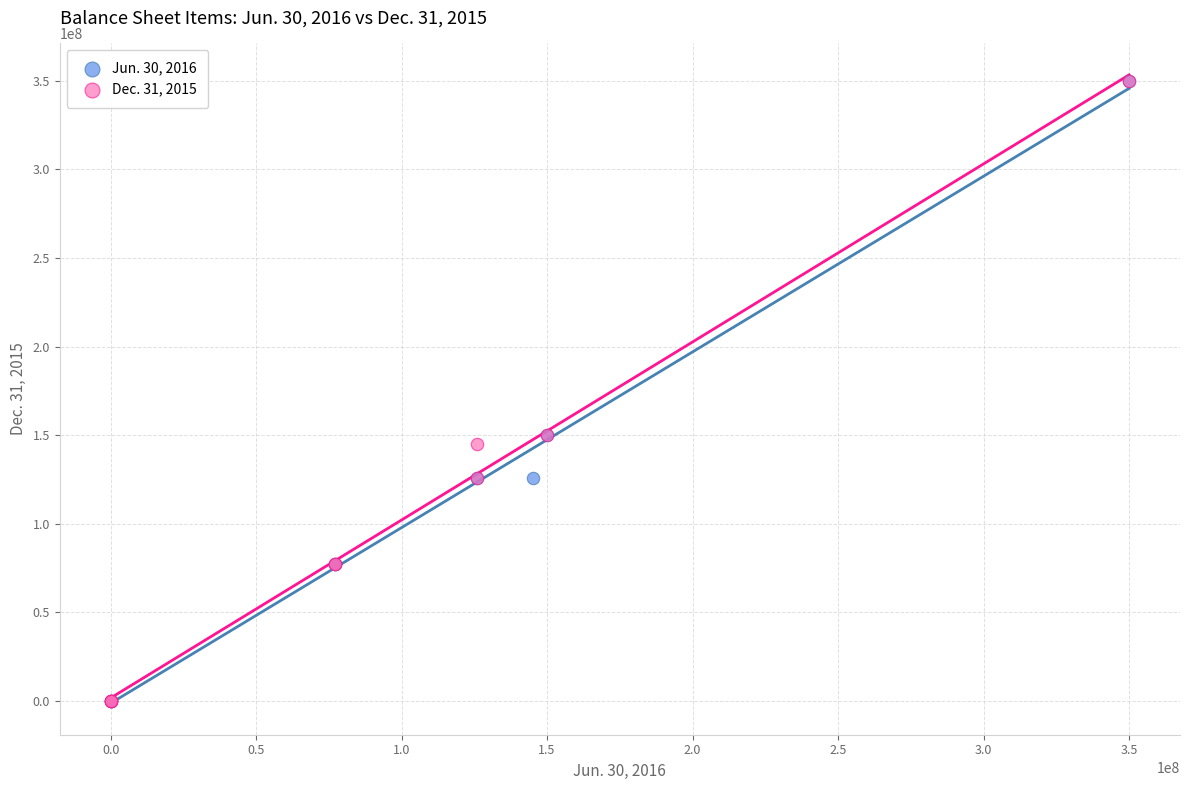

What are all the series names shown in the legend?

Jun. 30, 2016, Dec. 31, 2015